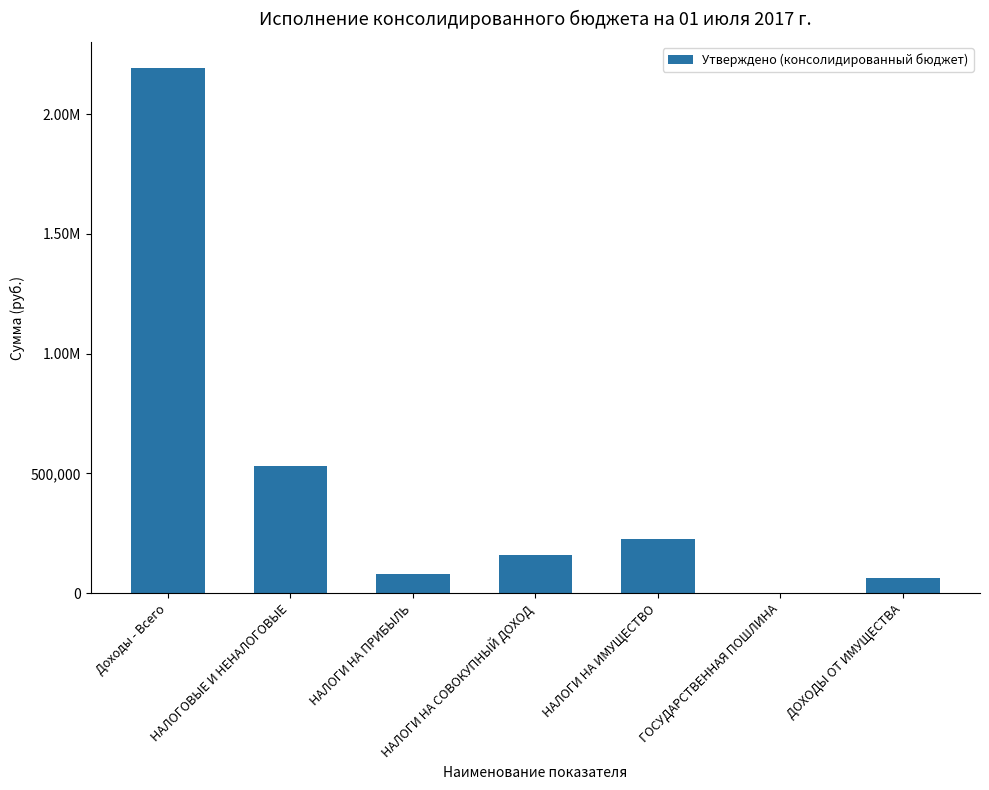

Which has a higher value, НАЛОГОВЫЕ И НЕНАЛОГОВЫЕ or Доходы - Всего?

Доходы - Всего